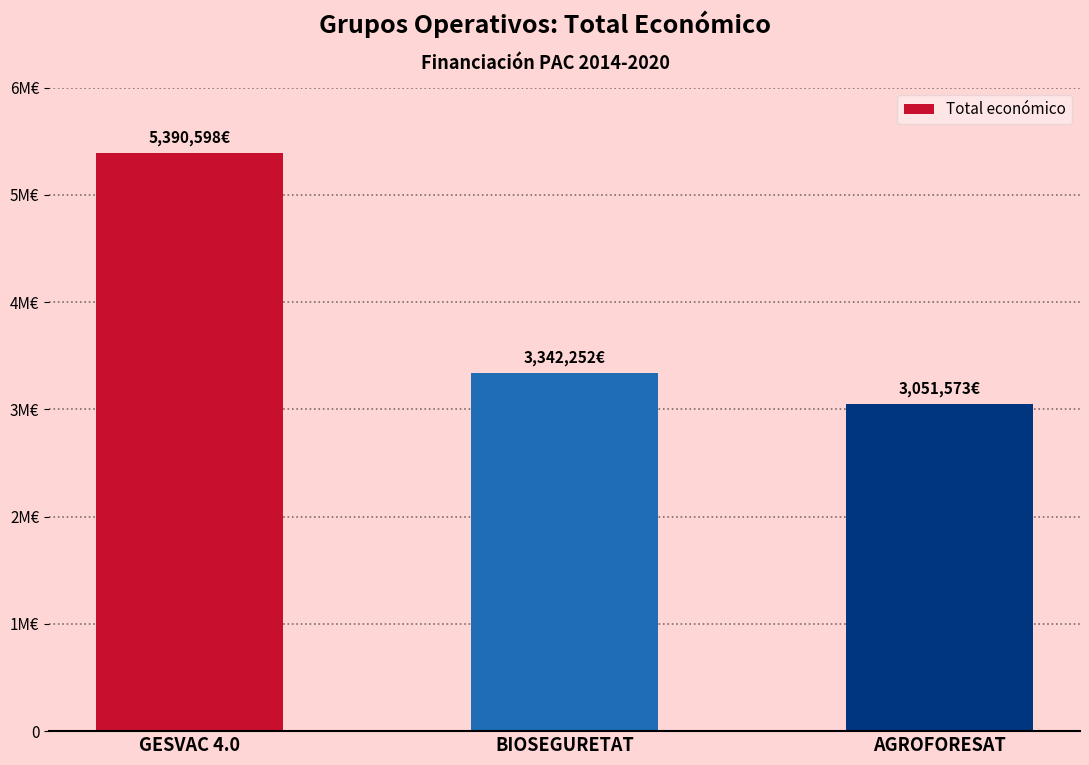

What is the value of the 2nd bar from the left?

3342252